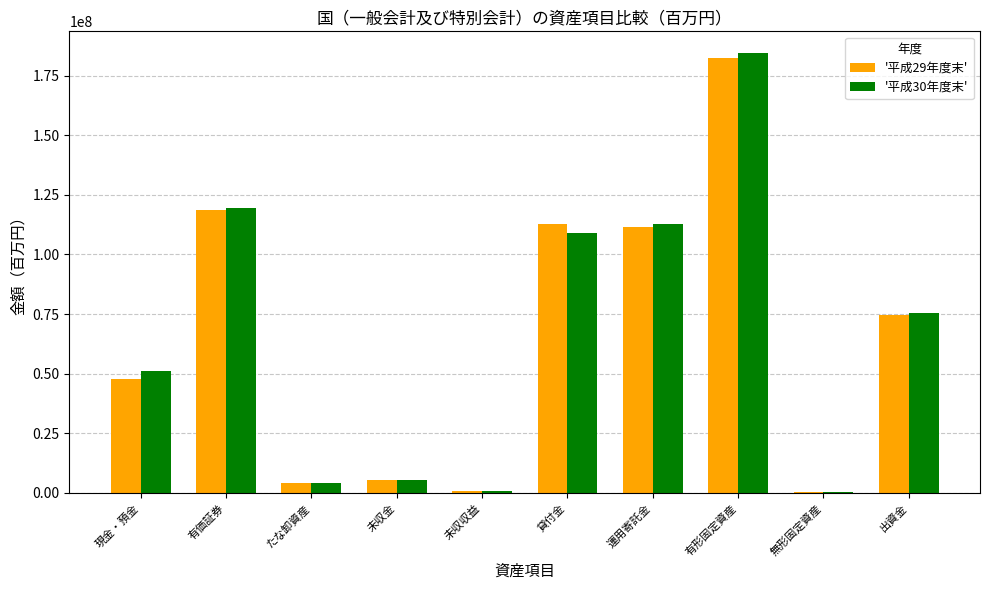

What is the spread (max minus min) of values at 運用寄託金?

1228286